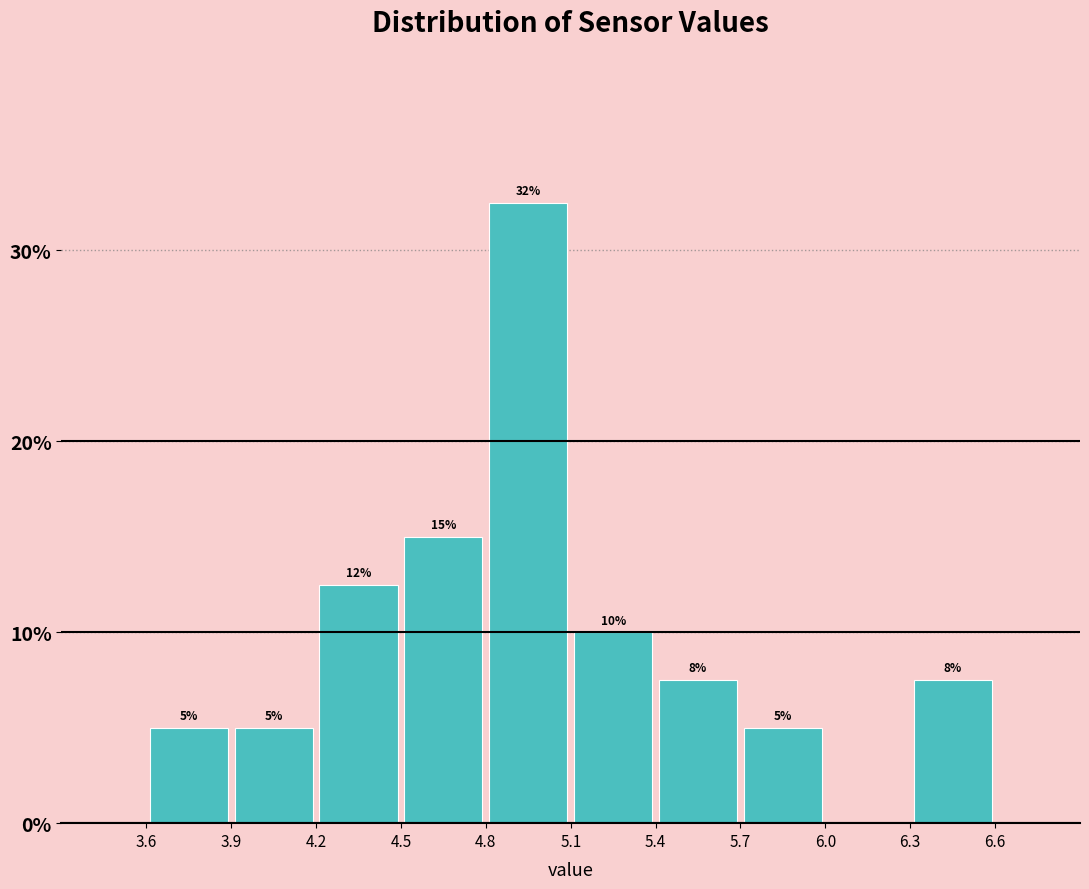

Over which range of the x-axis is the bar tallest?

4.8 to 5.1